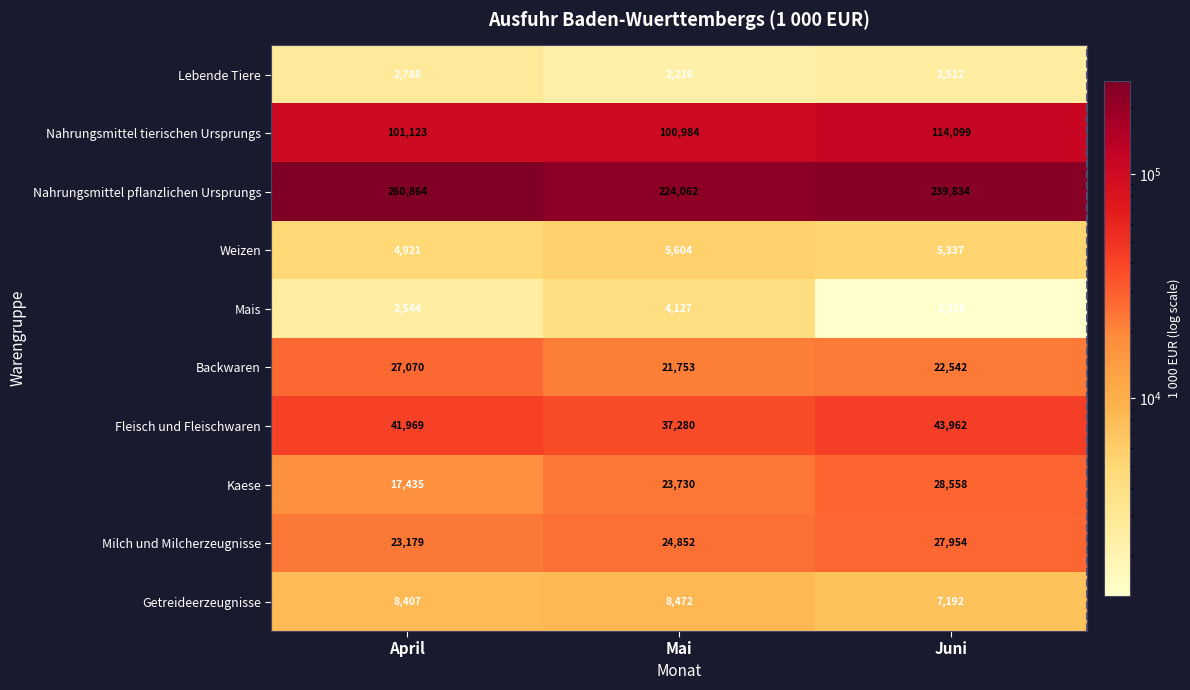

At which label does Backwaren reach its minimum?

Mai